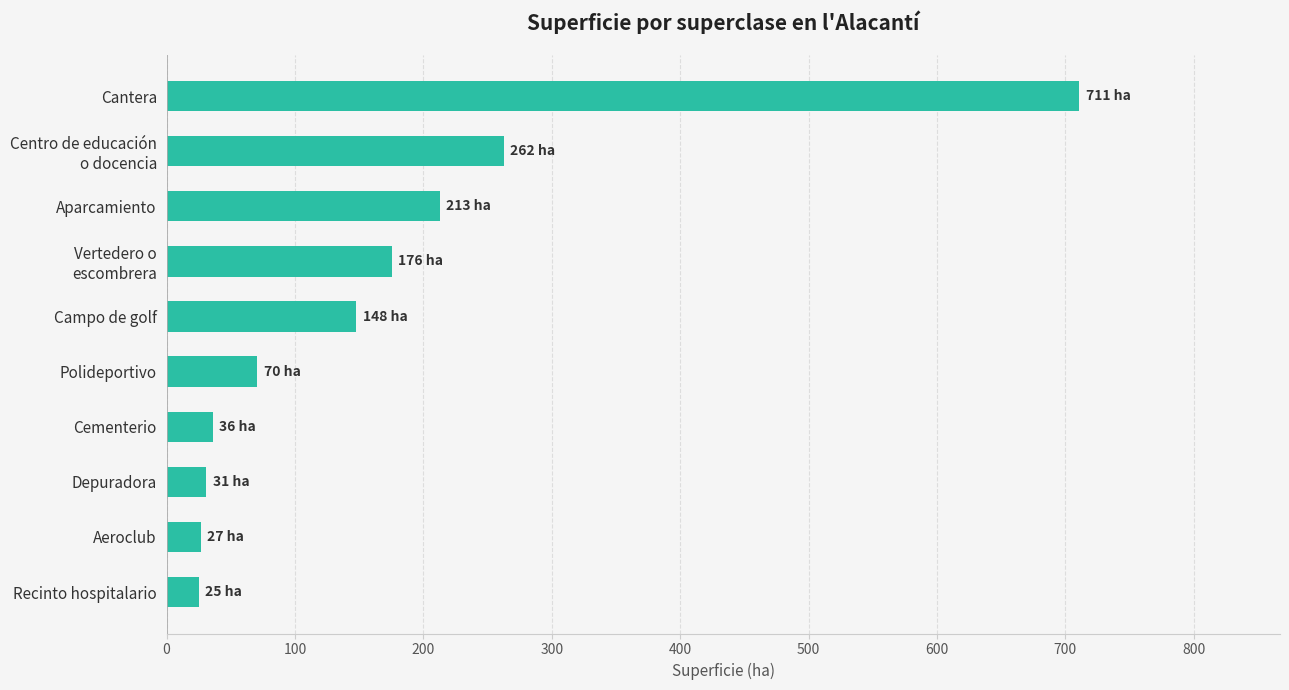

Are the bars grouped side by side (vs. stacked)?

No